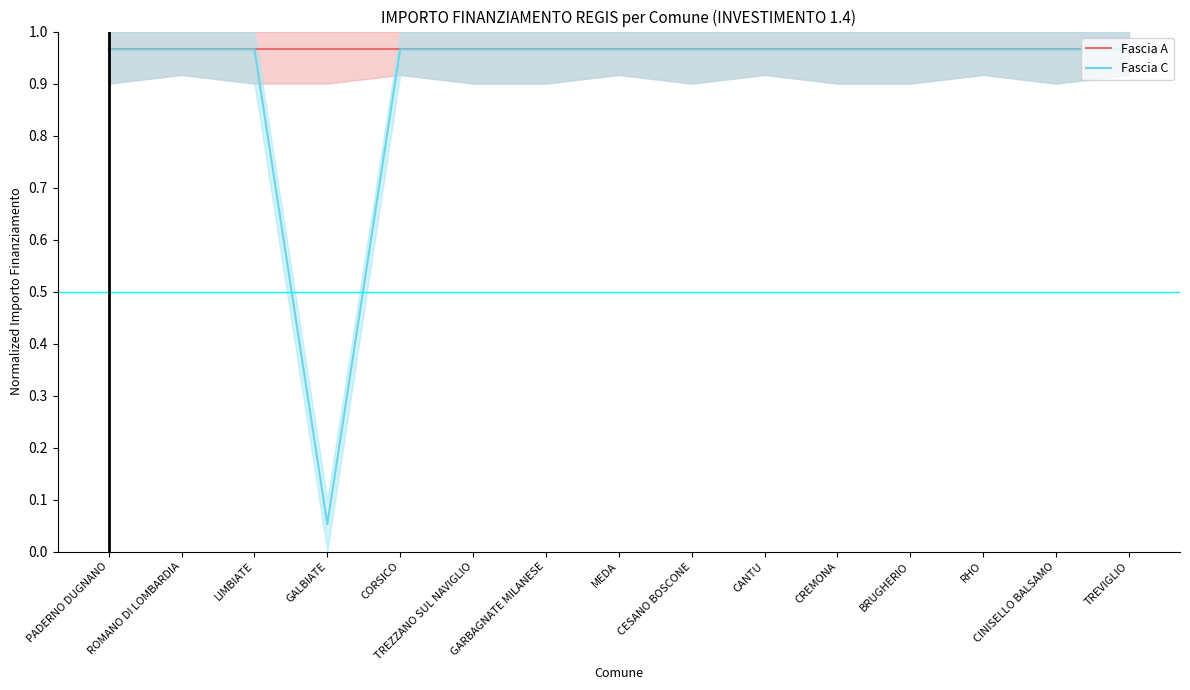

Which series has the widest spread of values?

Fascia C